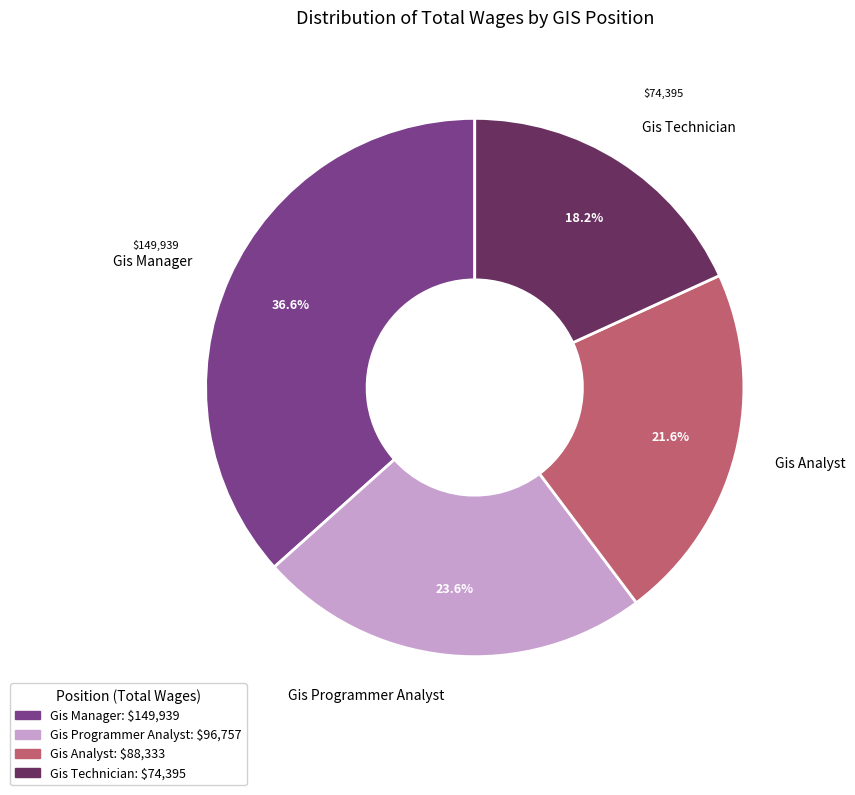

How much of the chart is everything except Gis Technician?

81.8%